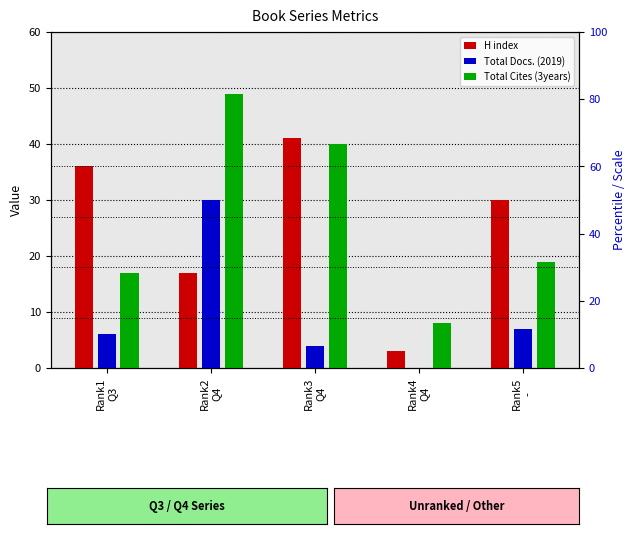

What is the label of the 5th bar from the left?

Rank5
-